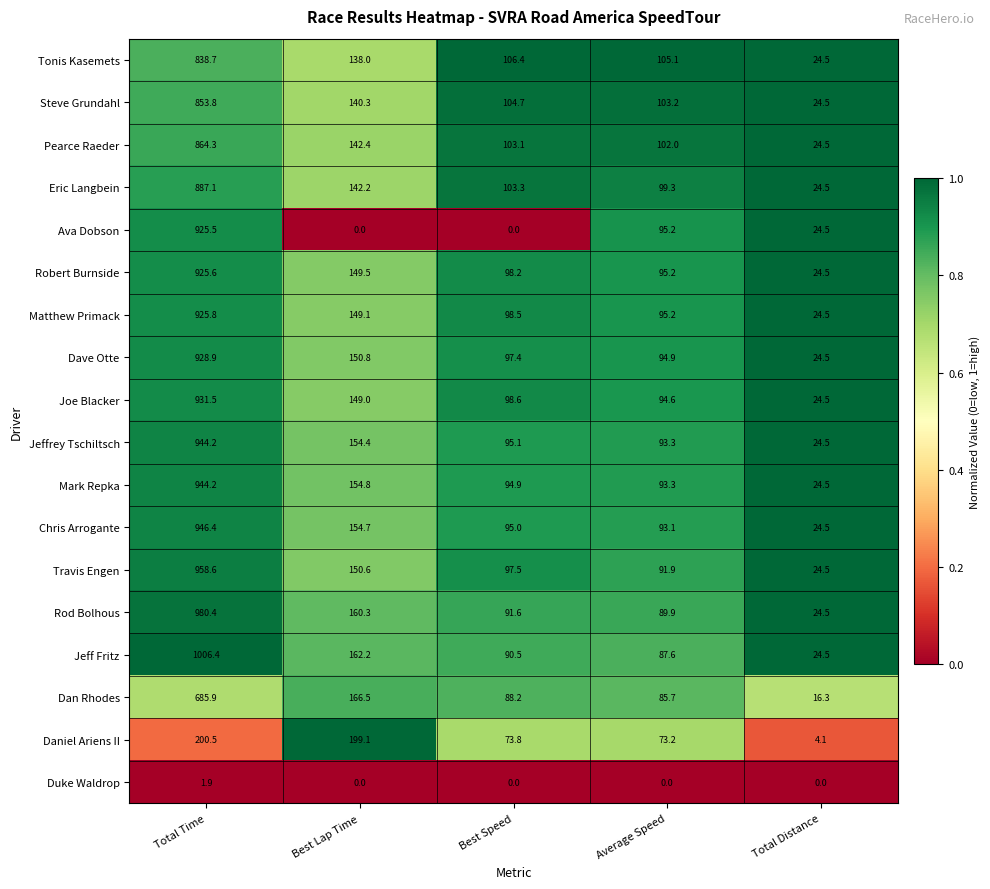

The value of Eric Langbein at Total Time is 887.1. True or false?

True